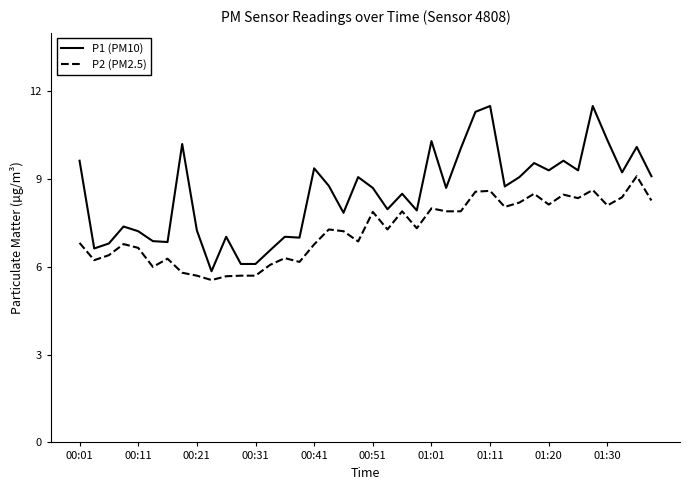

Which series has the largest total across all categories?

P1 (PM10)